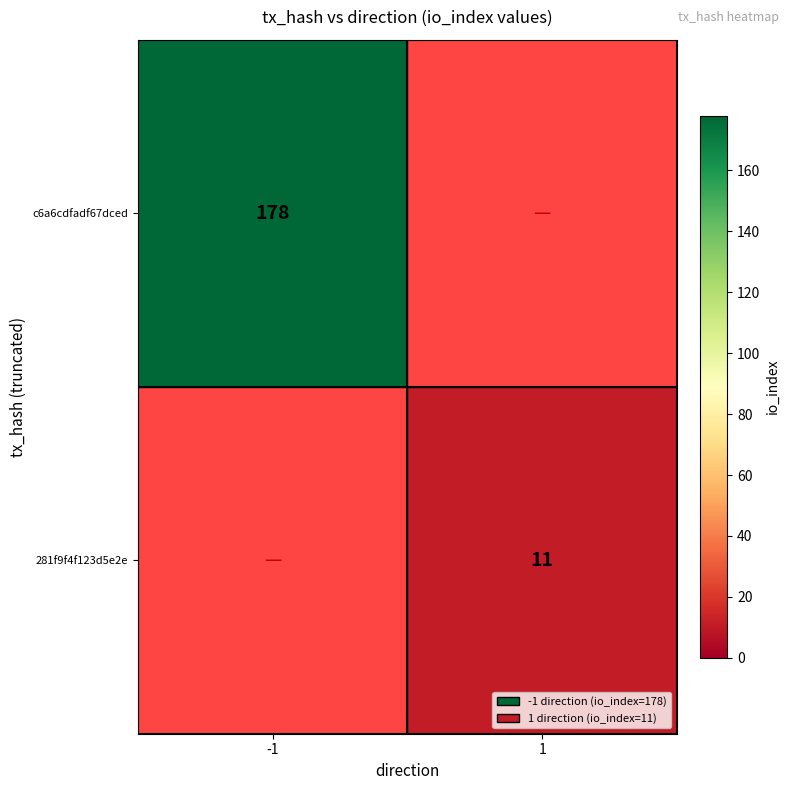

True or false: c6a6cdfadf67dced has a value of 178 at -1.

True